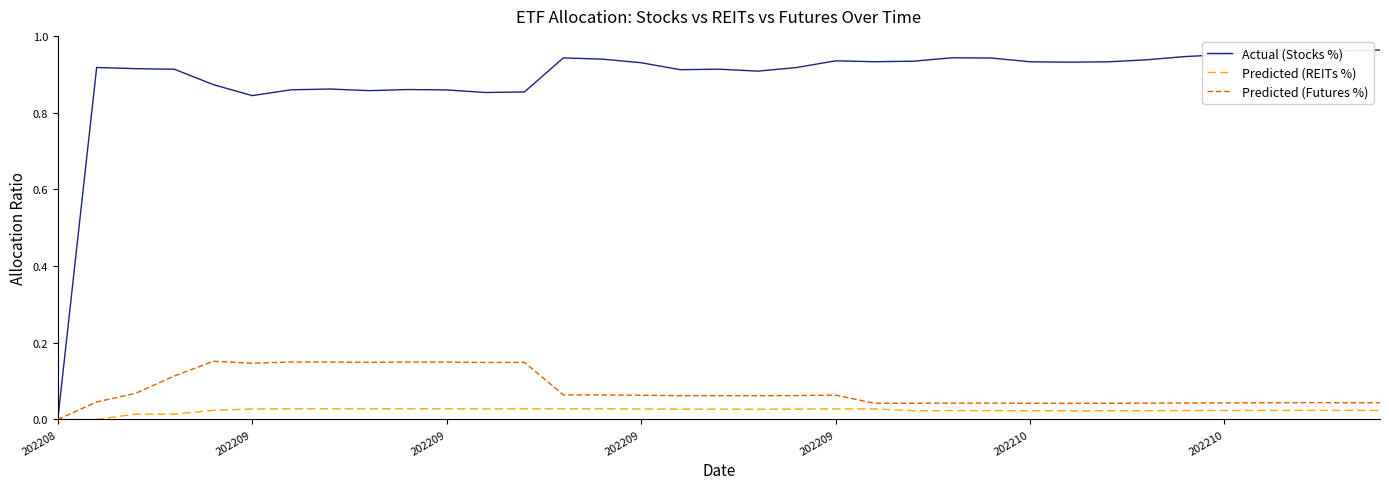

True or false: Predicted (REITs %) has a value of 0.0 at 14.

True